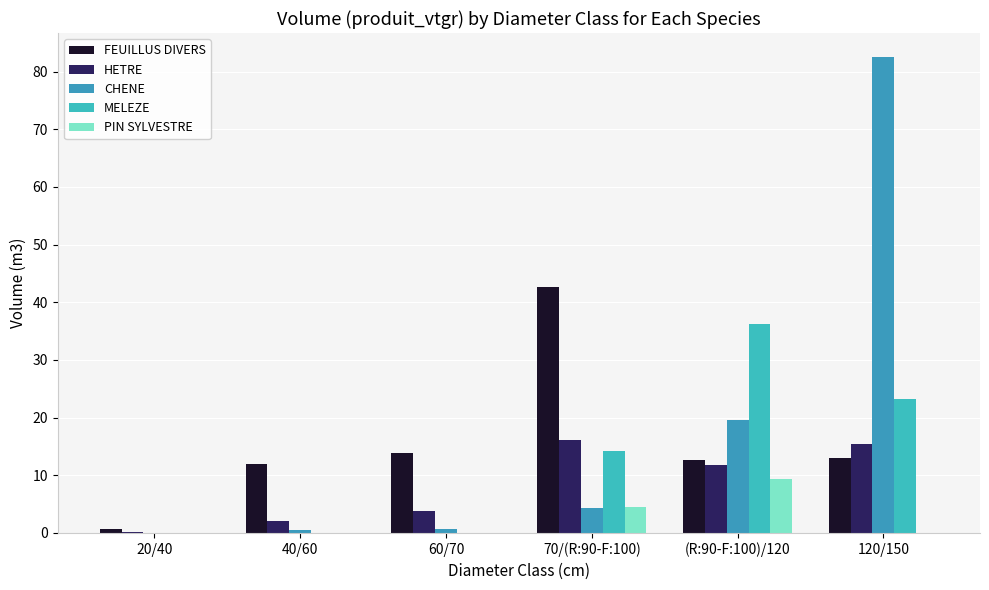

At which label does HETRE reach its minimum?

20/40